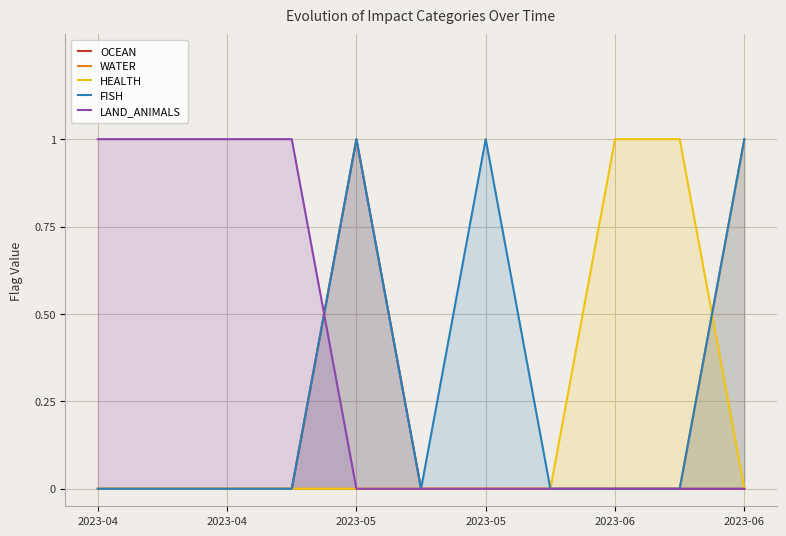

Between which two adjacent categories do HEALTH and WATER first intersect?

9 and 10